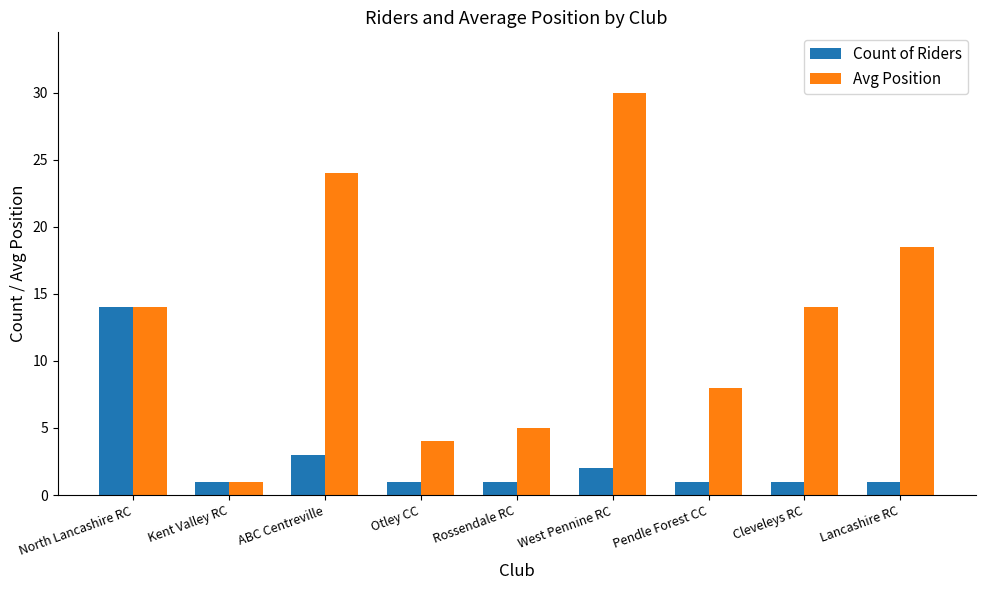

What is the total value across all series at West Pennine RC?

32.0